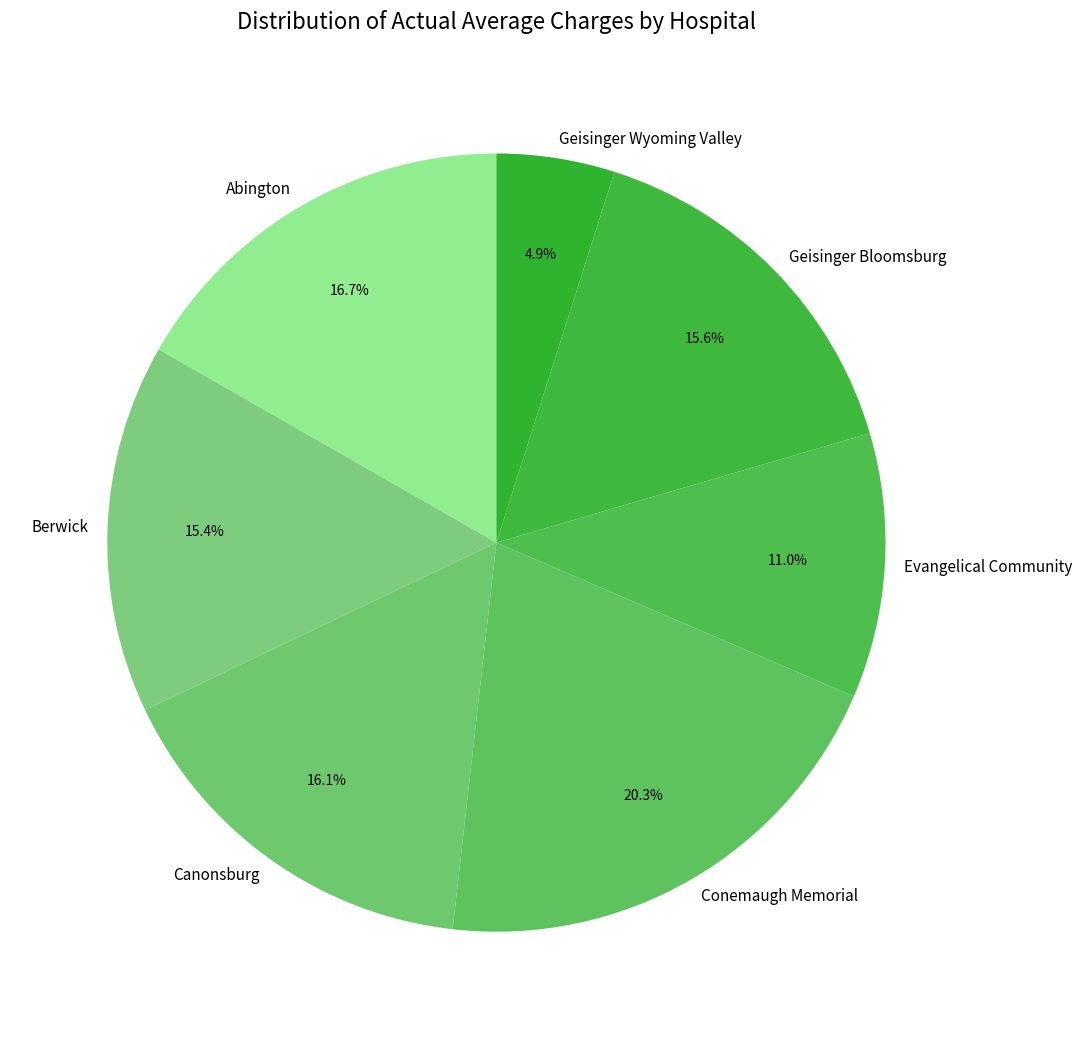

Which slice is the largest?

Conemaugh Memorial